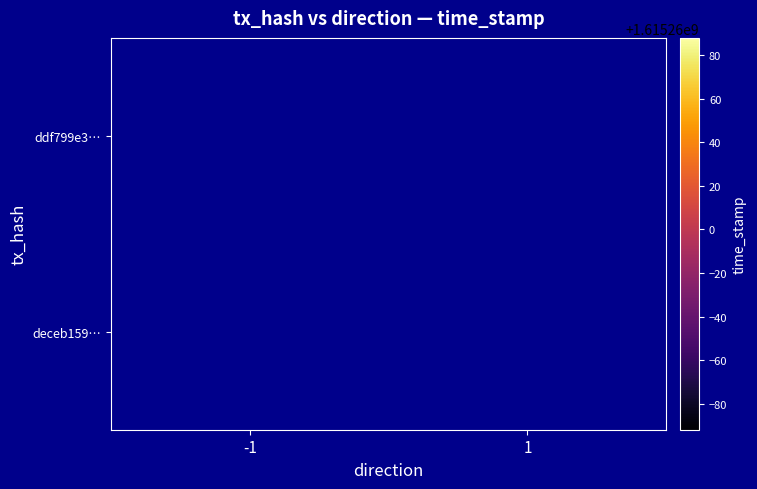

Reading left to right, list all the values displayed in this chart.

ddf799e352a0b71503cb5d7e1c97739a288227c: -1	1615260088
deceb1598b29546d3897e2e32f045318719e243: 1	1615259908